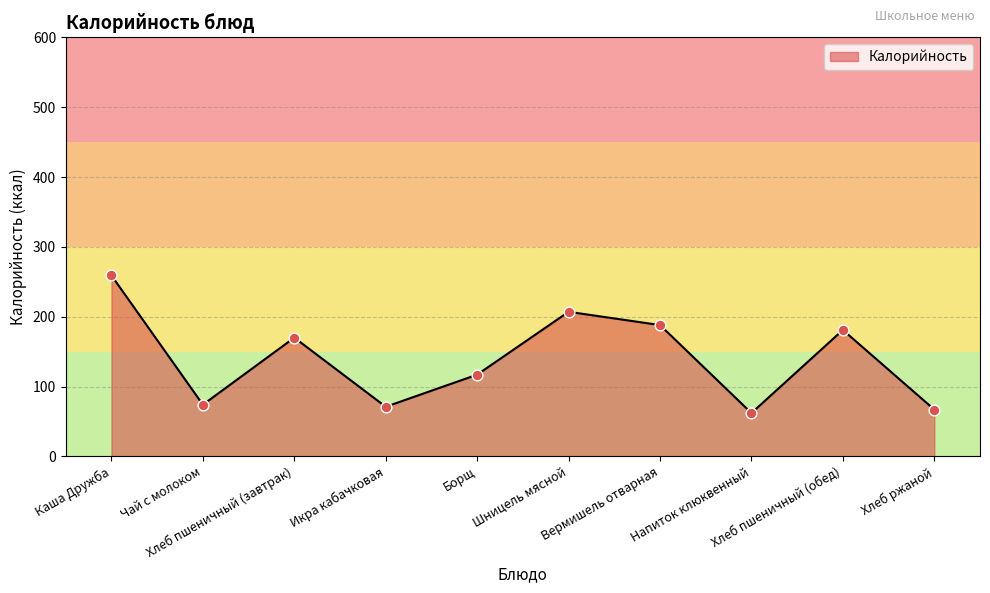

What is the ratio of the value at Каша Дружба to the value at Борщ?

2.2